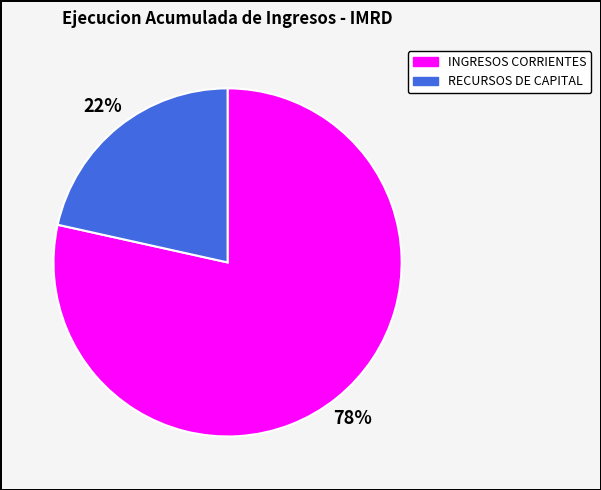

What is the smallest slice in the pie chart?

RECURSOS DE CAPITAL